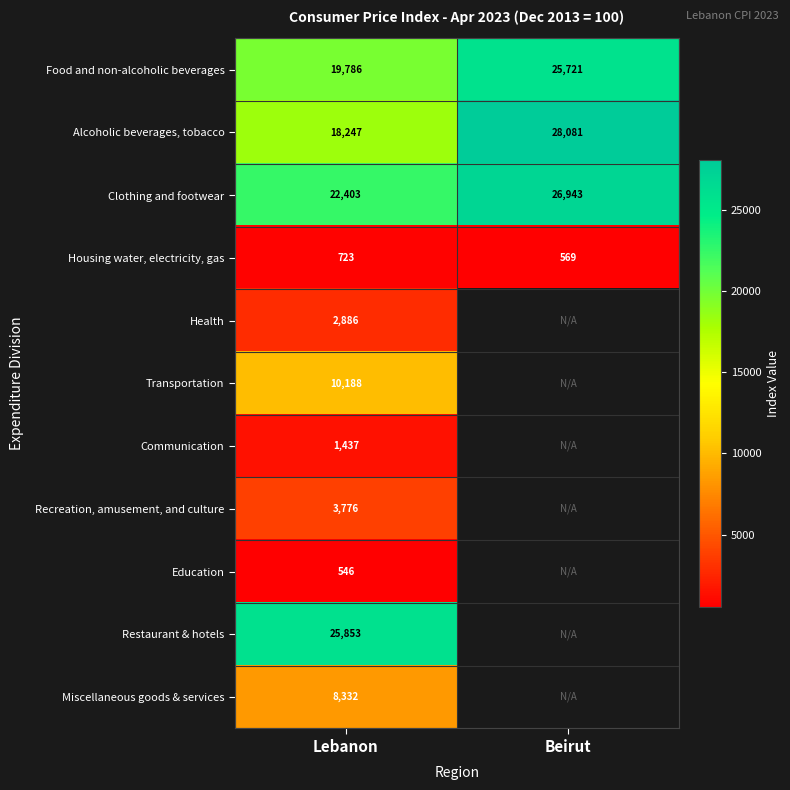

What is the maximum value shown in the chart?

28081.2